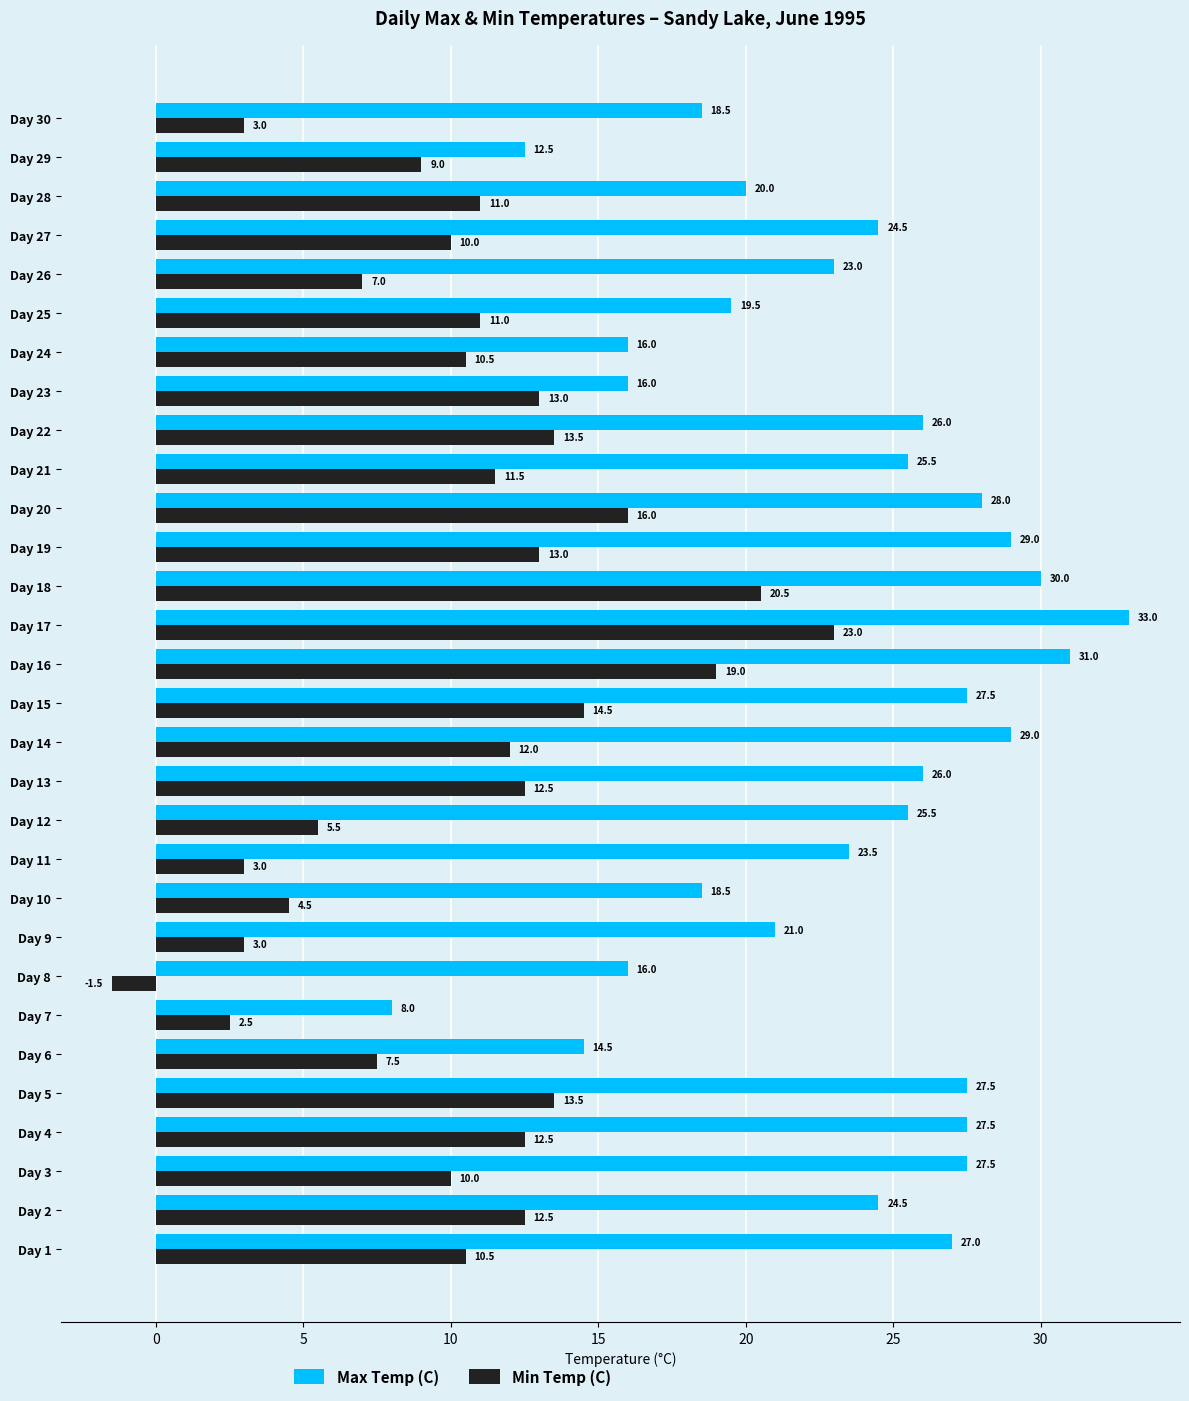

What is the sum of all Max Temp (C) values?

696.0